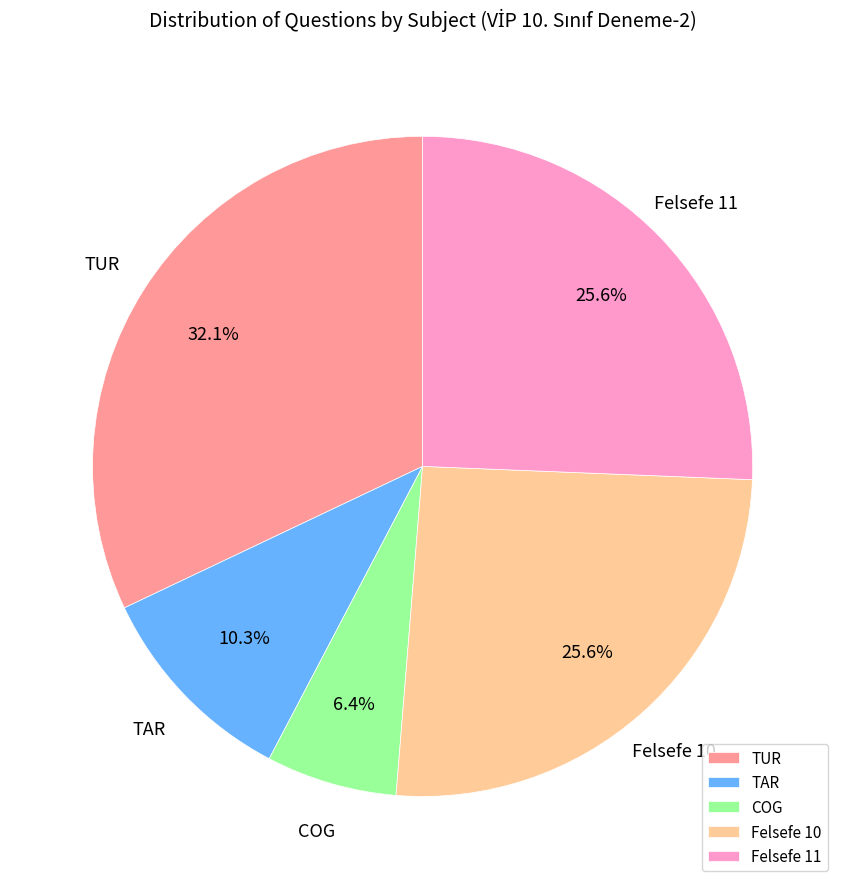

Between COG and Felsefe 10, which is larger?

Felsefe 10